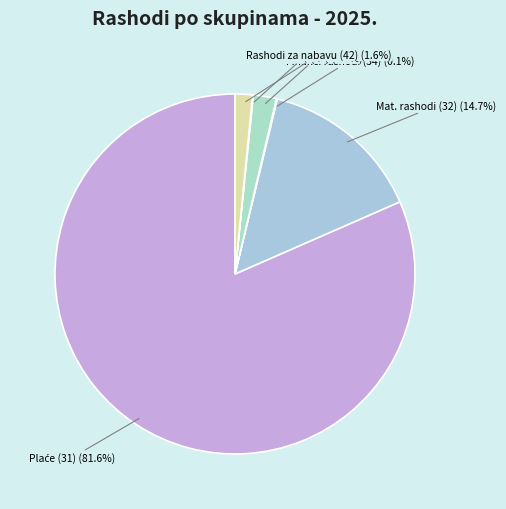

Is there a majority slice in this chart?

Yes